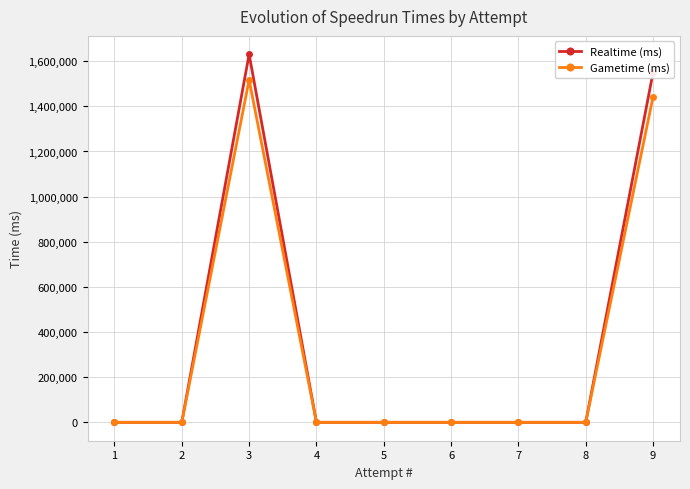

List the series in order of their peak value, highest first.

Realtime (ms), Gametime (ms)